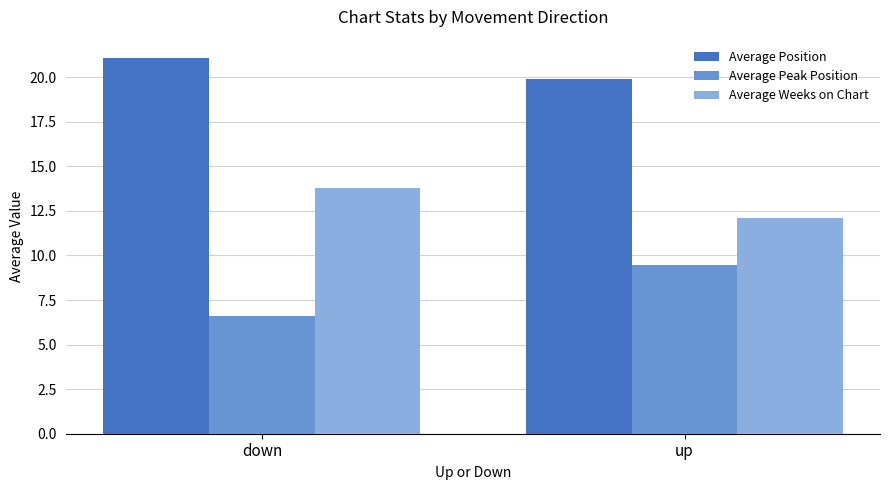

Reading left to right, extract all data points from this chart.

Average Position: 21.1	19.9
Average Peak Position: 6.6	9.5
Average Weeks on Chart: 13.8	12.1